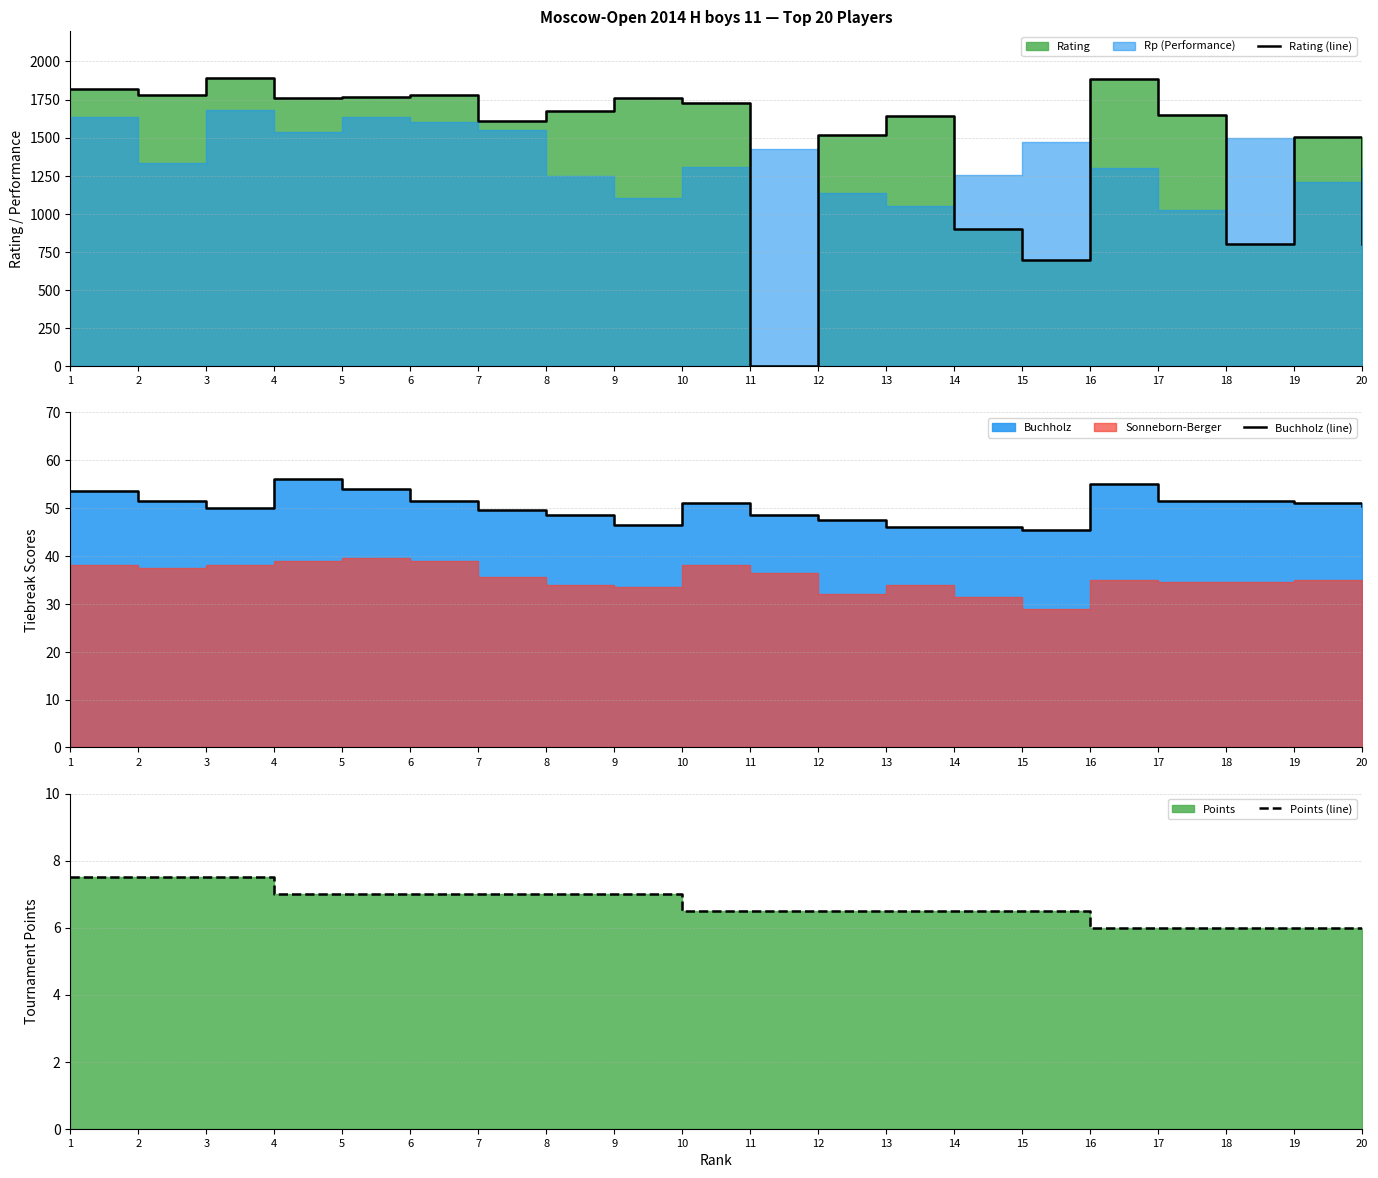

Count the number of categories in the chart.

20